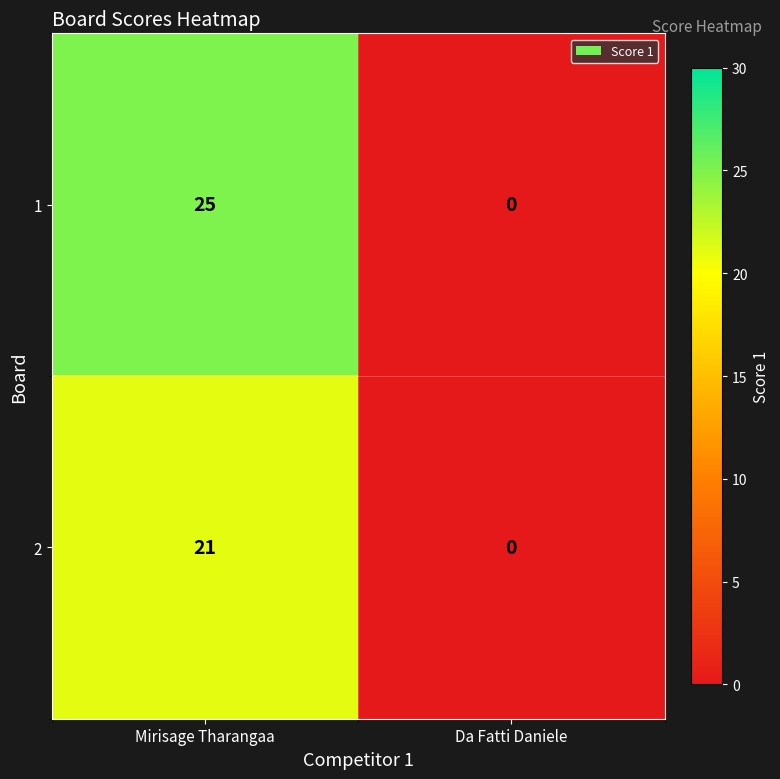

What is the difference between the maximum and minimum values in the 2 series?

21